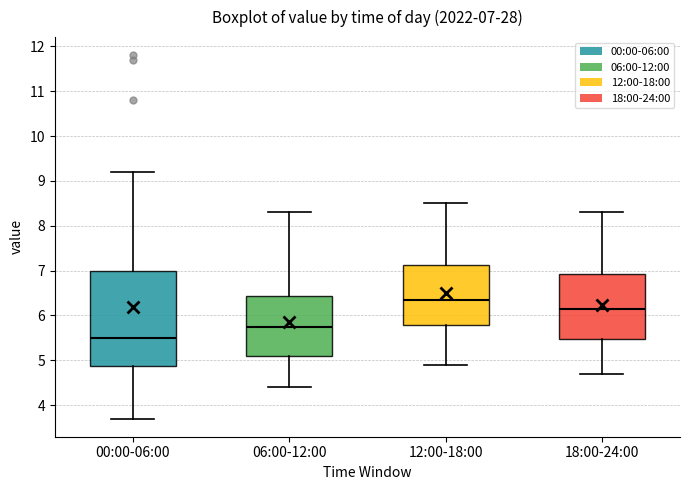

Which box's median line is the lowest?

00:00-06:00